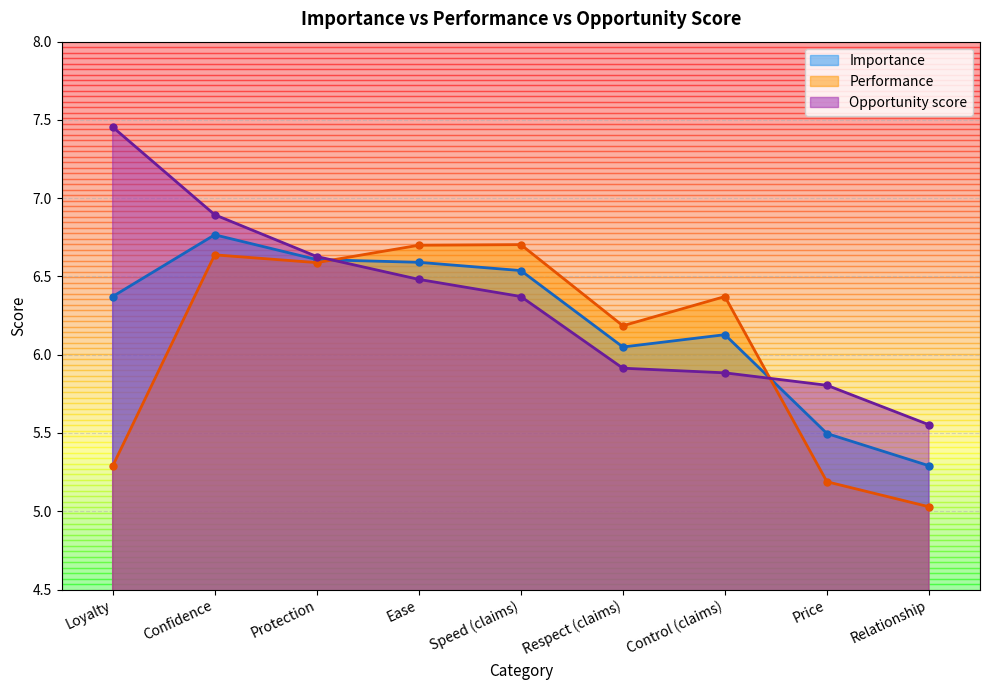

List the series in order of their overall mean, highest first.

Opportunity score, Importance, Performance